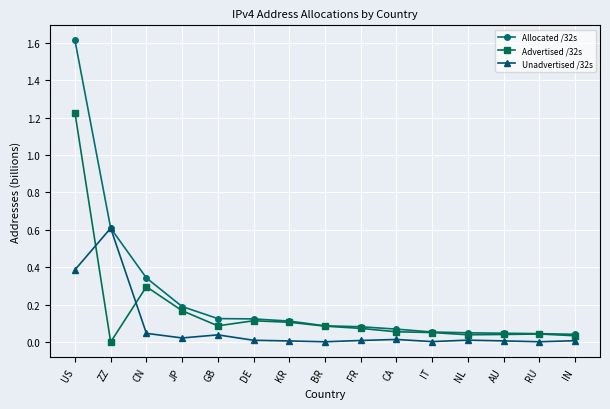

Which series has the largest range (max minus min)?

Allocated /32s